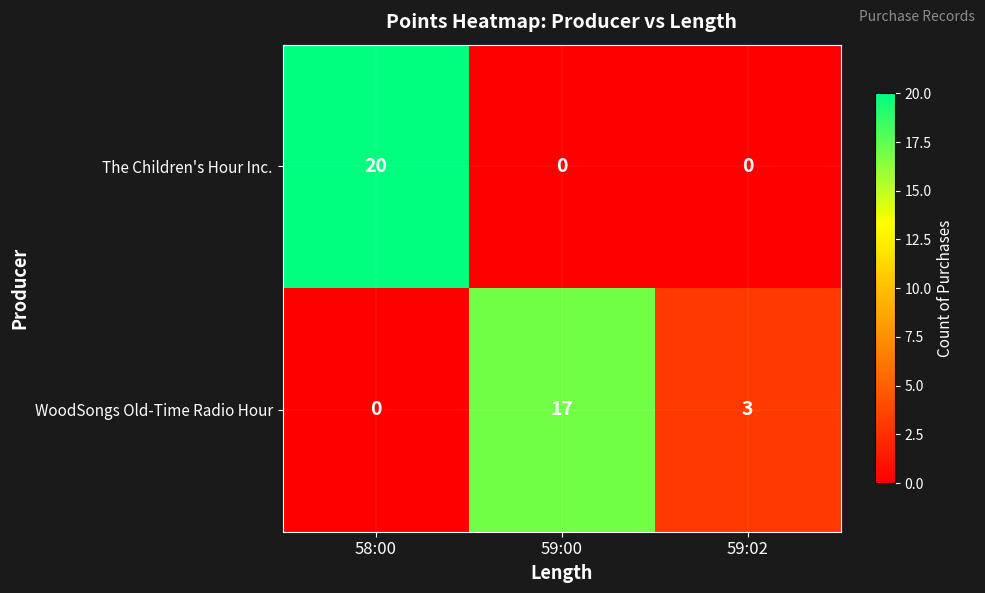

Which category has the lowest value in the WoodSongs Old-Time Radio Hour series?

58:00